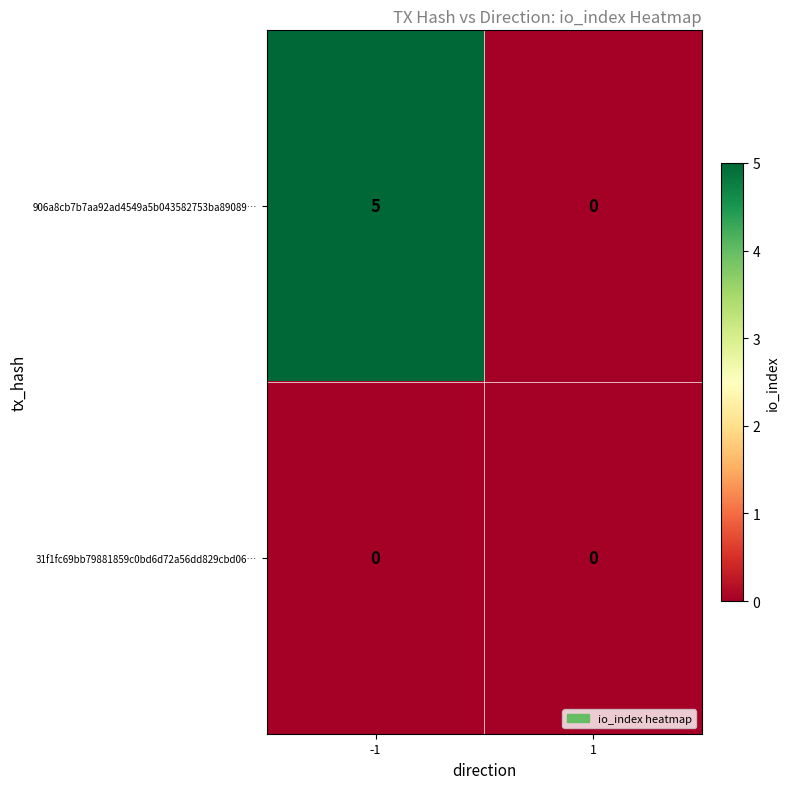

Which series has the largest total across all categories?

906a8cb7b7aa92ad4549a5b043582753ba89089…